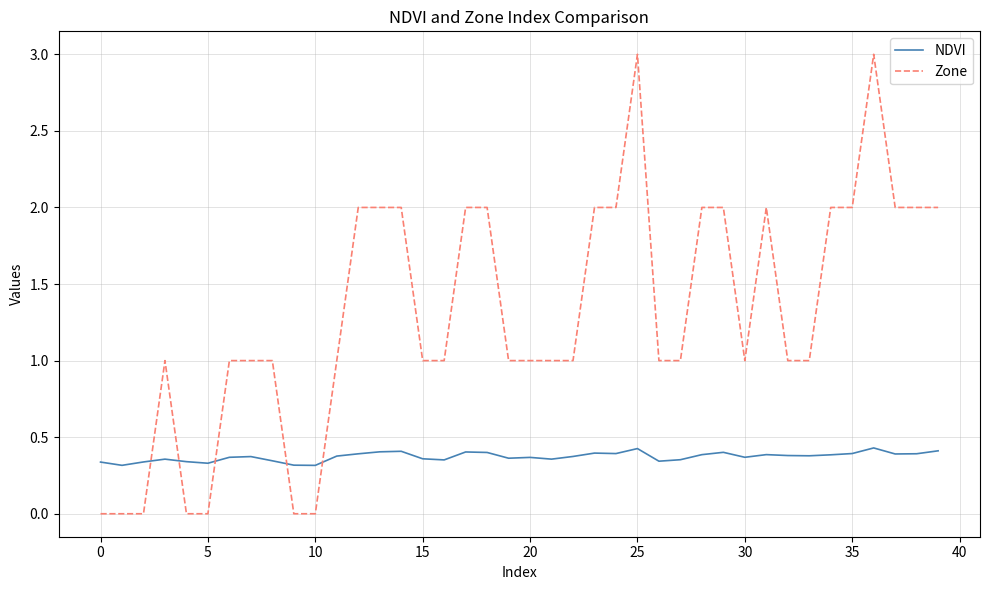

What is the difference between the maximum and minimum values in the Zone series?

3.0